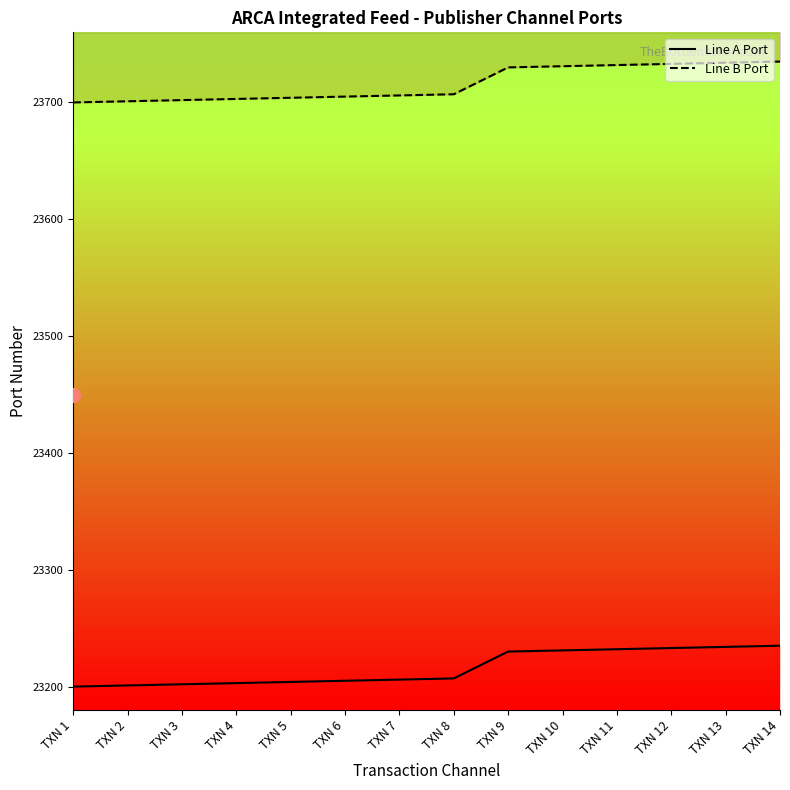

Where is Line A Port nearest to the value 23217?

TXN 8